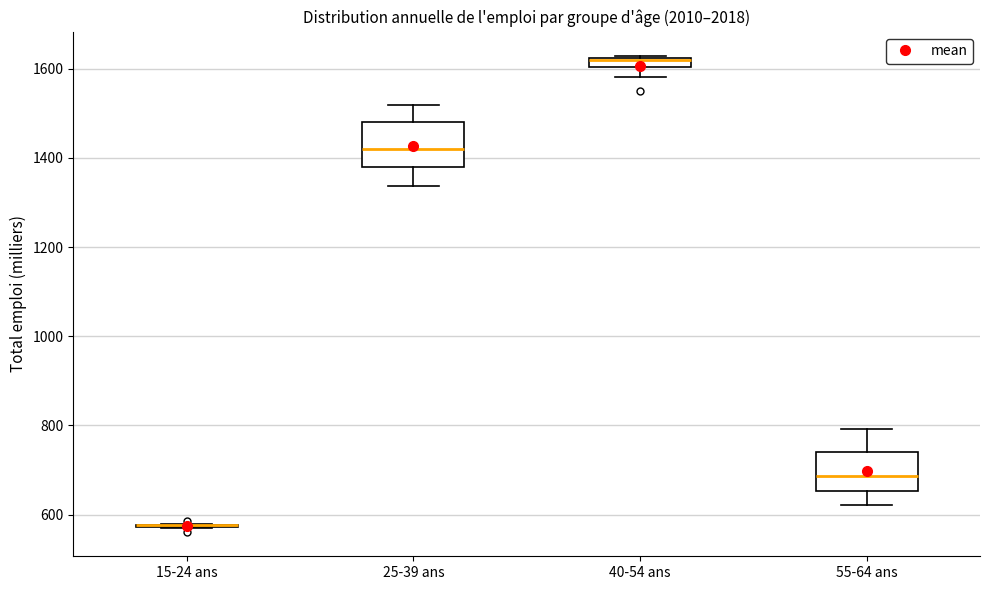

Where is the upper edge of the box for 40-54 ans on the y-axis? The values are not printed on the chart, so give them approximately, as read against the axis.

1620